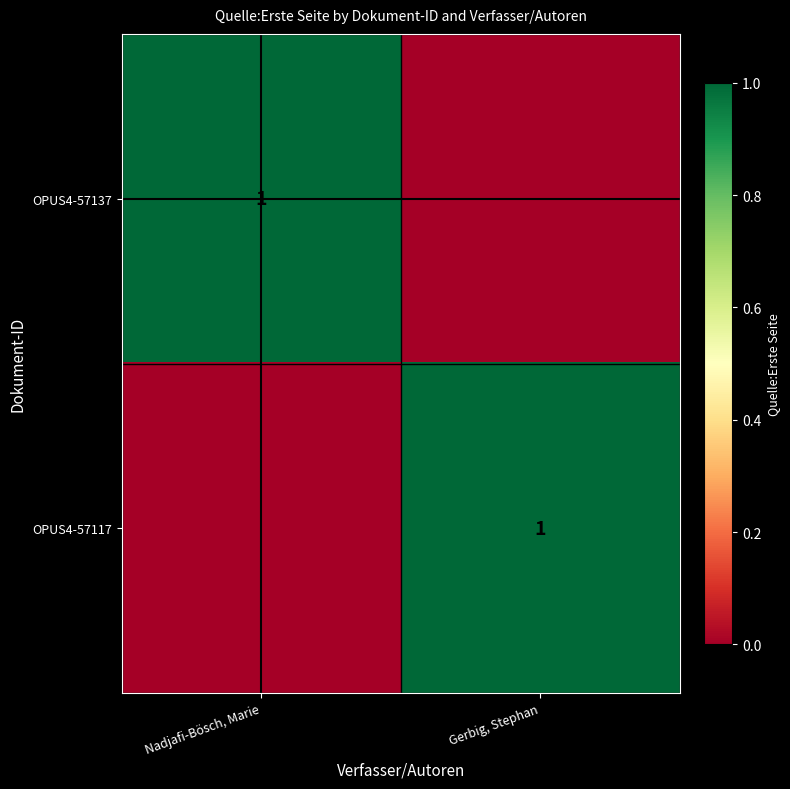

How many values in OPUS4-57137 are above zero?

1